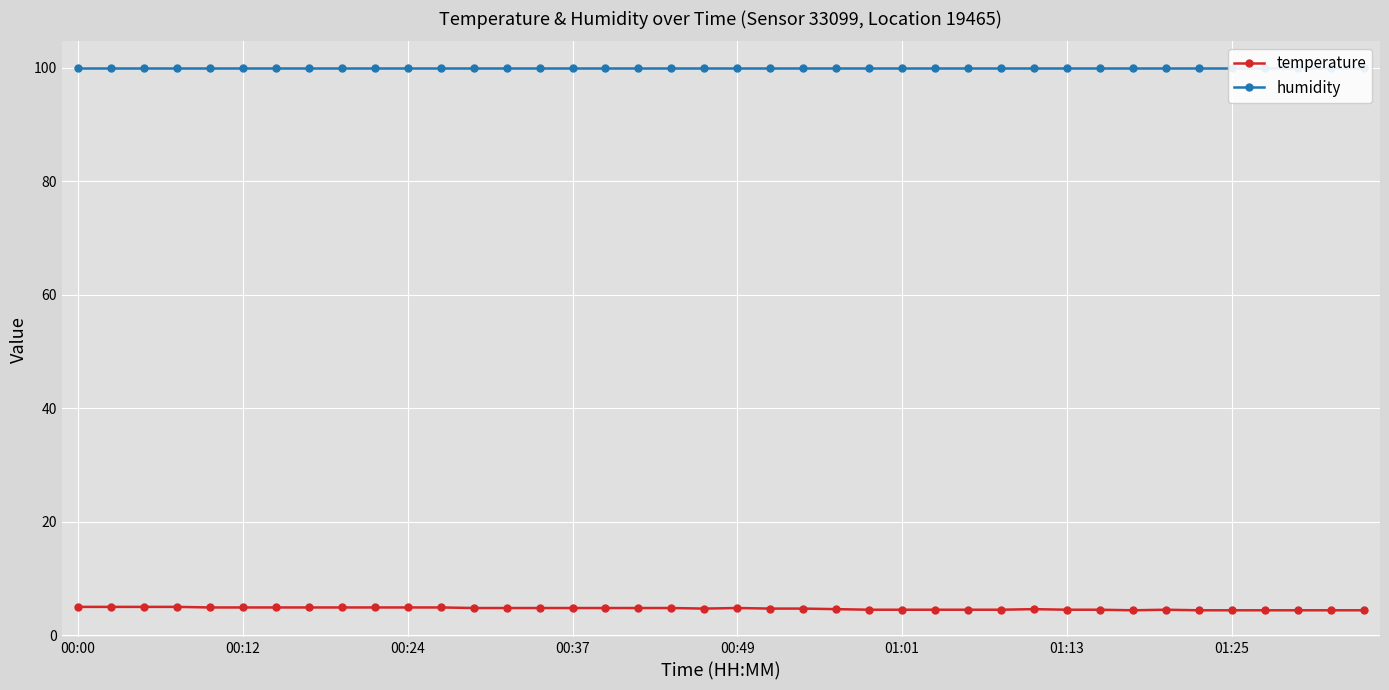

The value of temperature at 01:13 is 4.5. True or false?

True